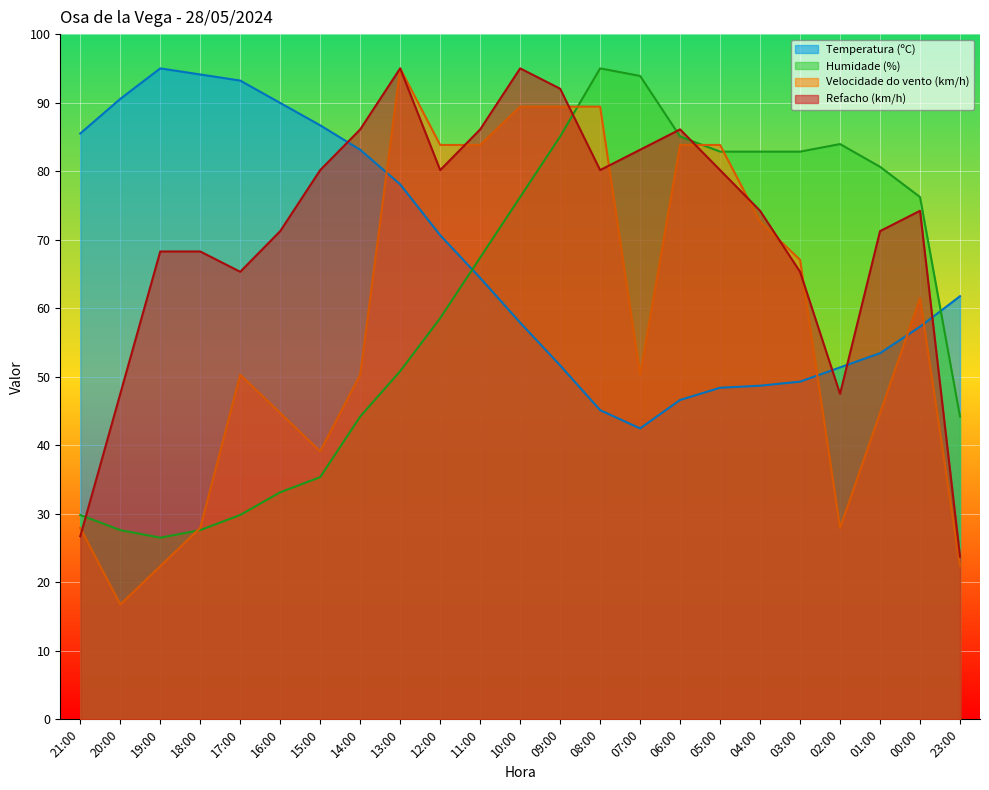

What is the total value across all series at 06:00?

301.6